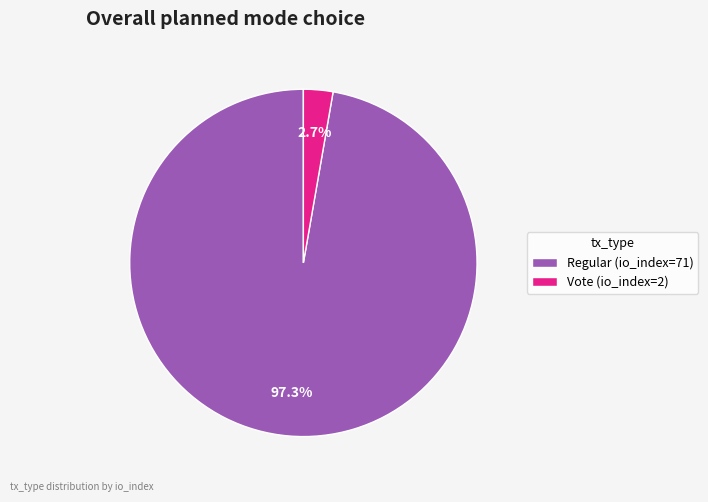

True or false: Regular (io_index=71) accounts for 88% of the total.

False